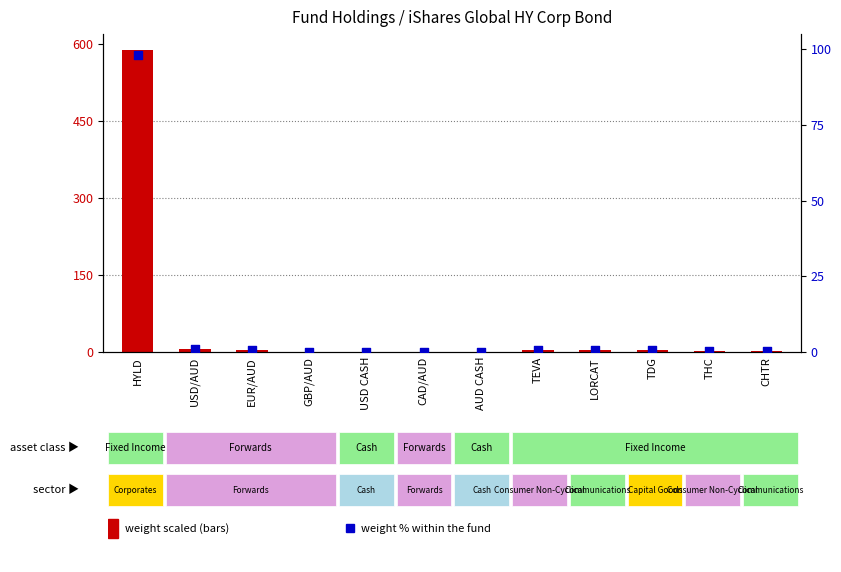

At how many categories does at least one series exceed 484?

1